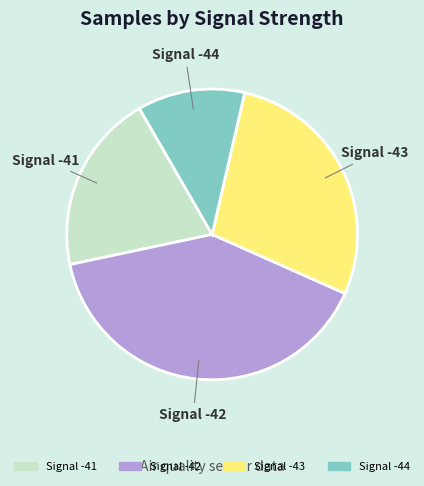

Is there a majority slice in this chart?

No